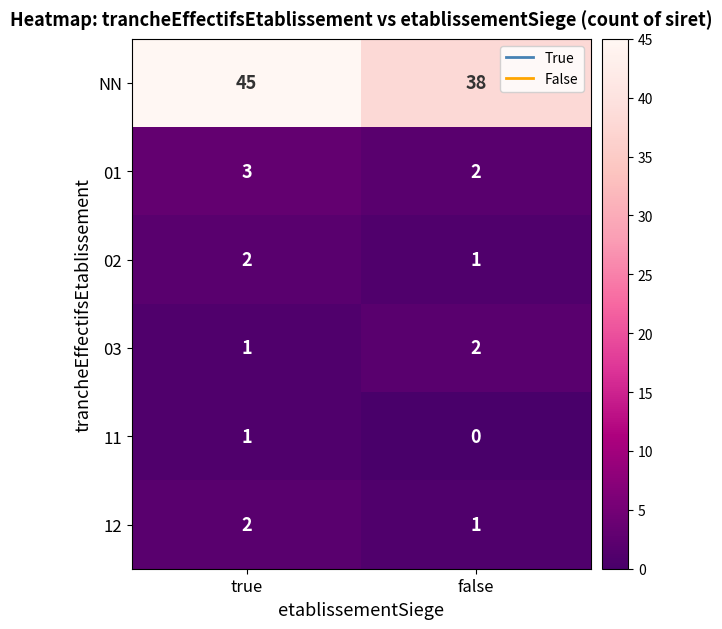

Reading left to right, extract all data points from this chart.

NN: 45	38
01: 3	2
02: 2	1
03: 1	2
11: 1	0
12: 2	1